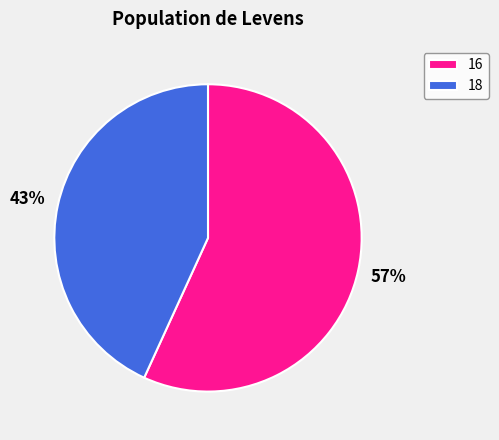

Do 16 and 18 together represent more than half of the pie?

Yes